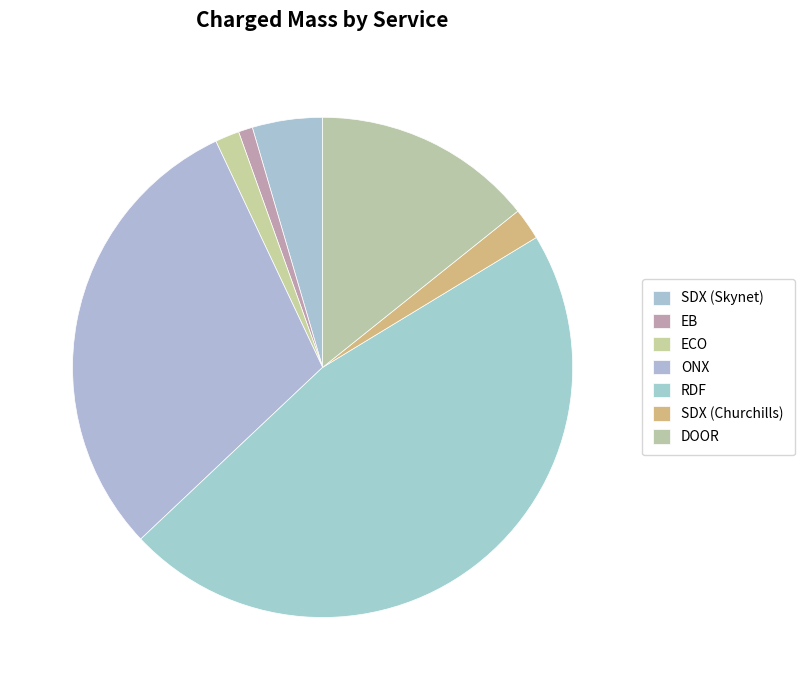

What is the smallest slice in the pie chart?

EB